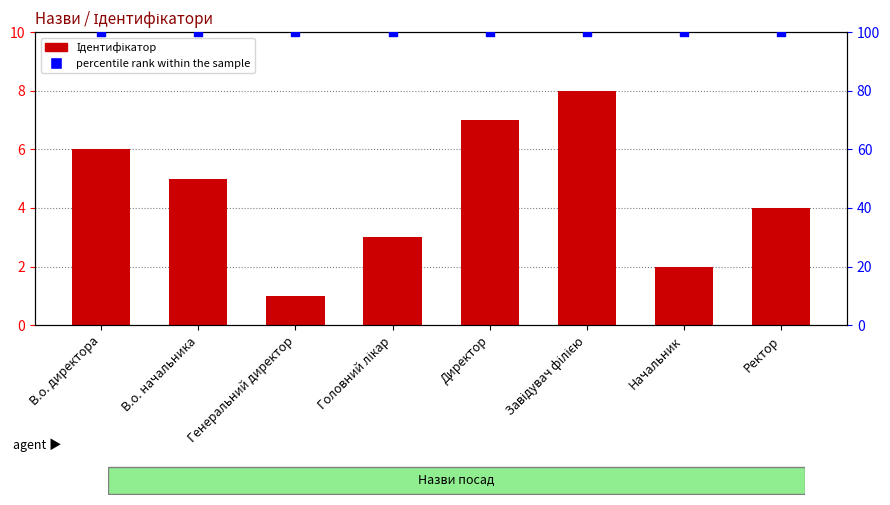

Which series has the largest total across all categories?

percentile rank within the sample